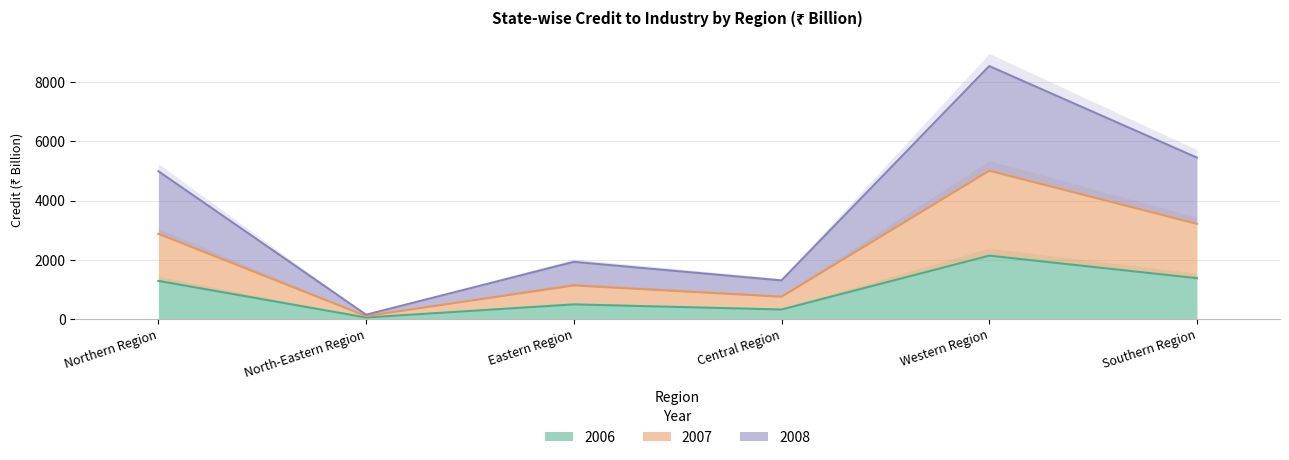

Is the value of 2008 at Western Region greater than the value of 2007 at Southern Region?

Yes